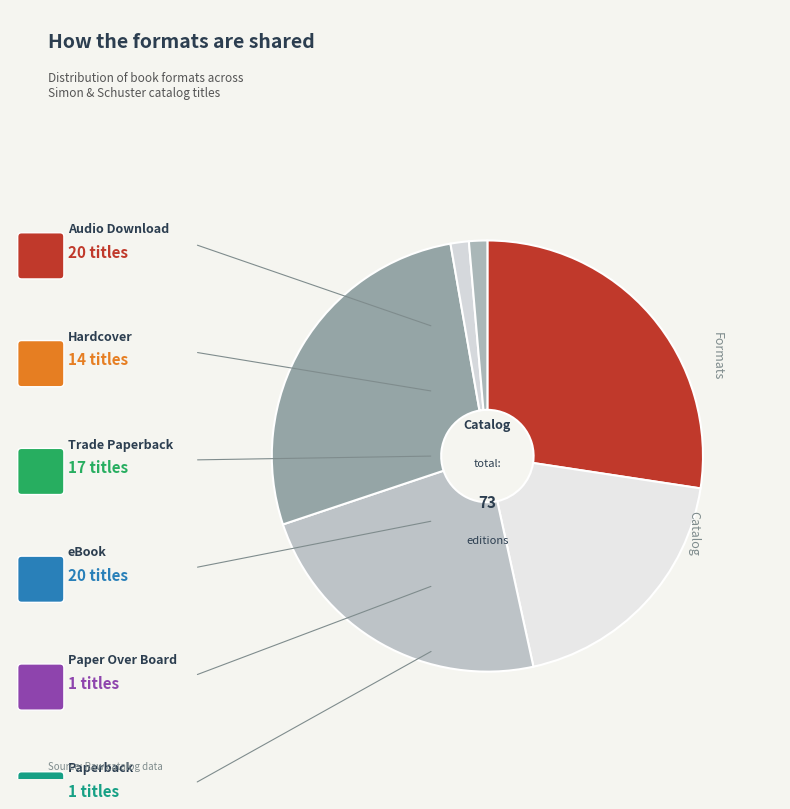

How many slices are in this pie chart?

6